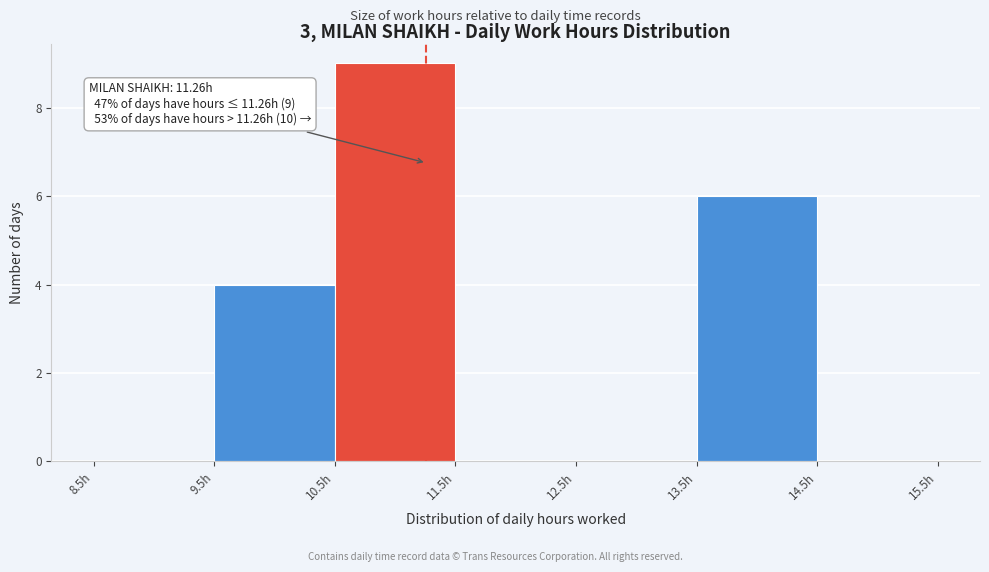

Which range on the x-axis has the tallest bar?

10.5 to 11.5